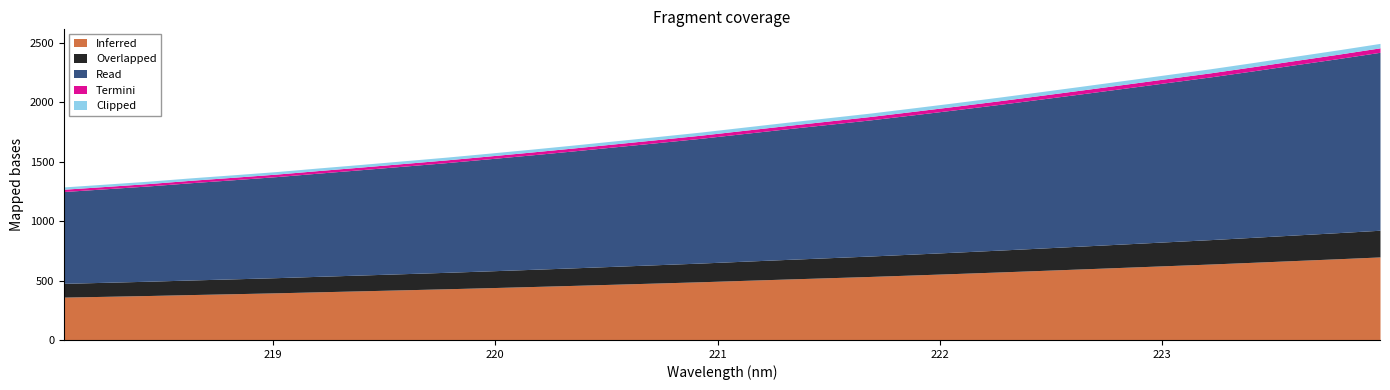

At which label is the value closest to 1892?

19